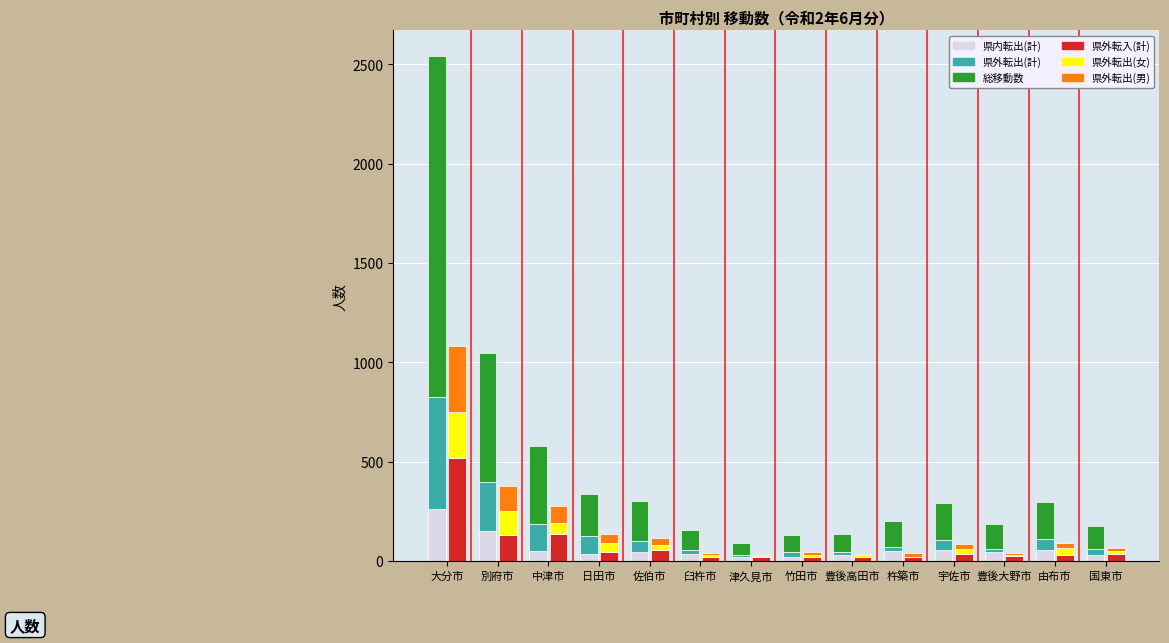

What is the highest value of the 県外転出(計) series?

565